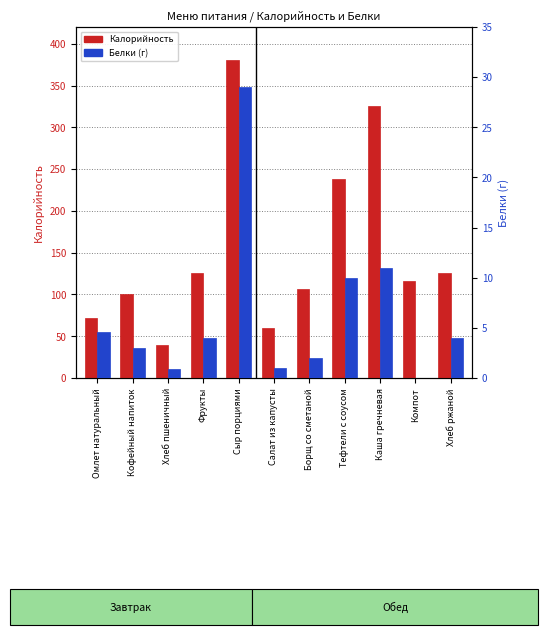

How many data points in Белки (г) are above 4?

4